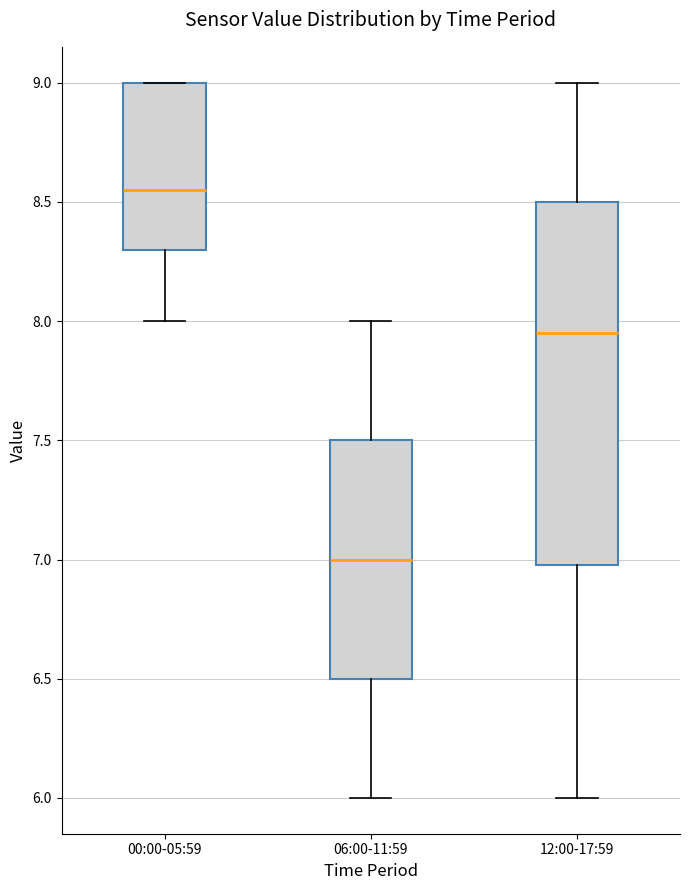

Which box is the tallest, from its lower edge to its upper edge?

12:00-17:59